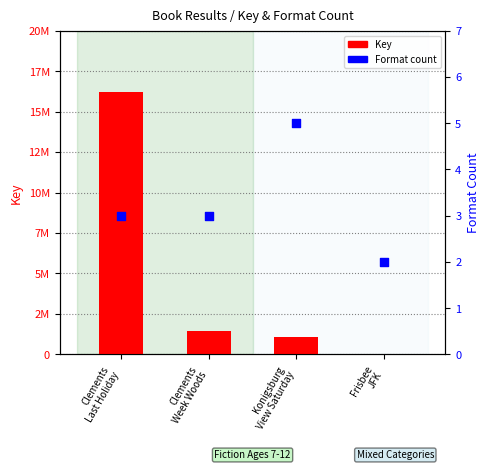

Which series contains the lowest Y value?

Format count